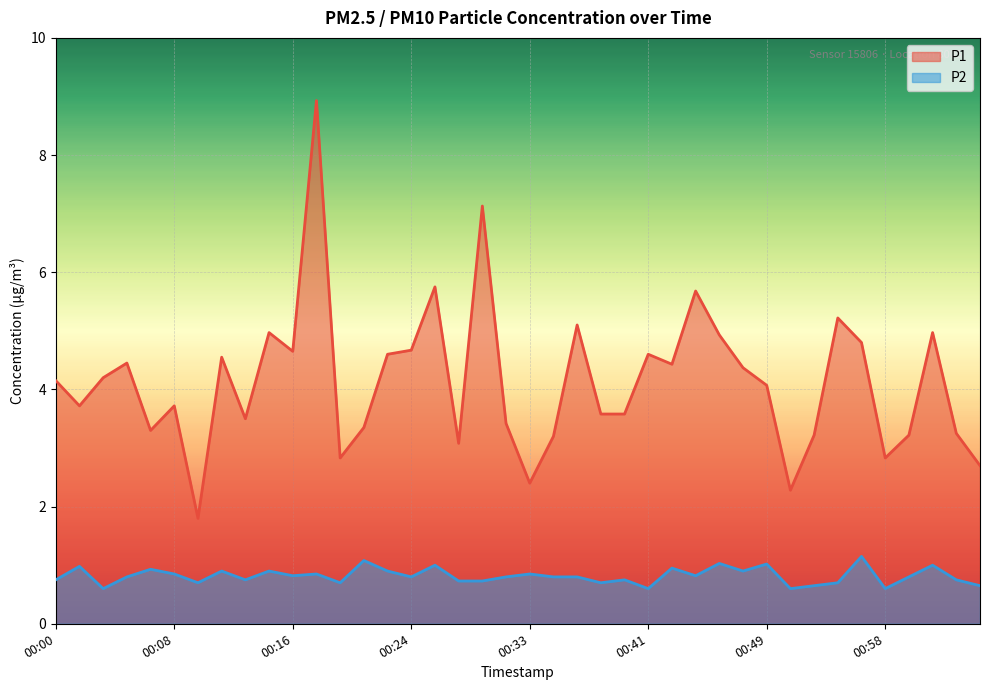

Count the number of categories in the chart.

40